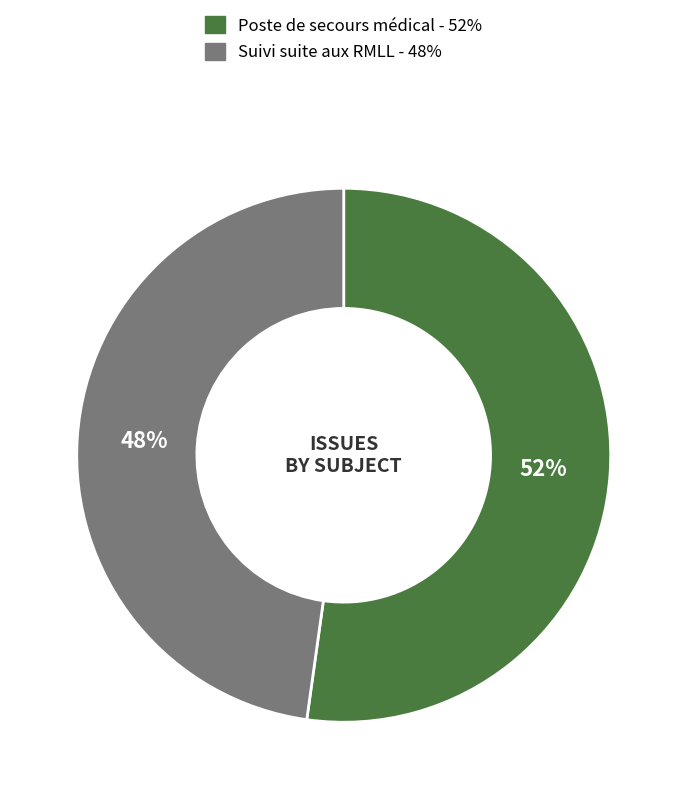

How many segments does this pie chart have?

2